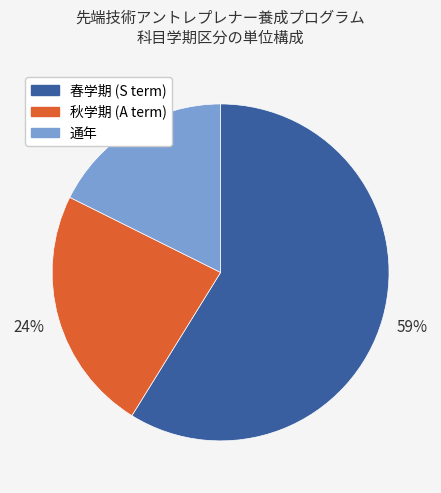

To the nearest percent, what is the difference between the largest and smallest slice percentages?

41%